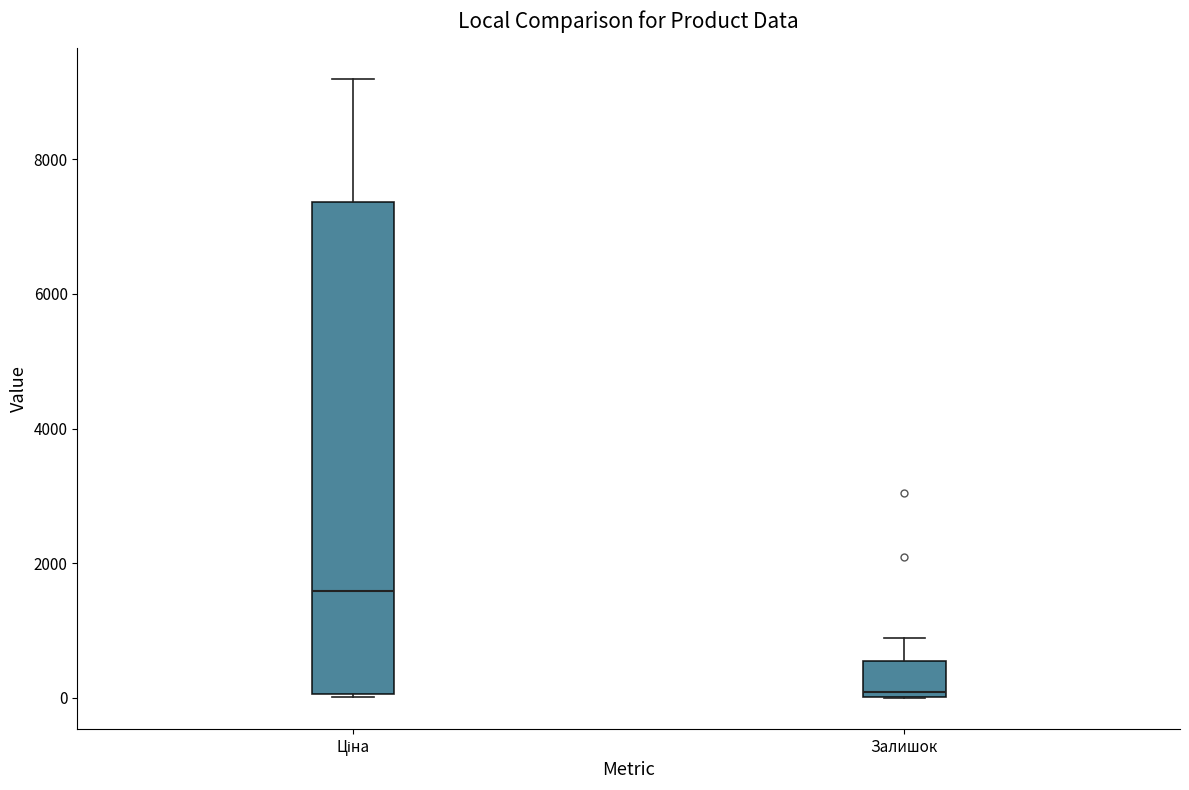

Where does the upper whisker of the box for Ціна end on the y-axis? The values are not printed on the chart, so give them approximately, as read against the axis.

9200